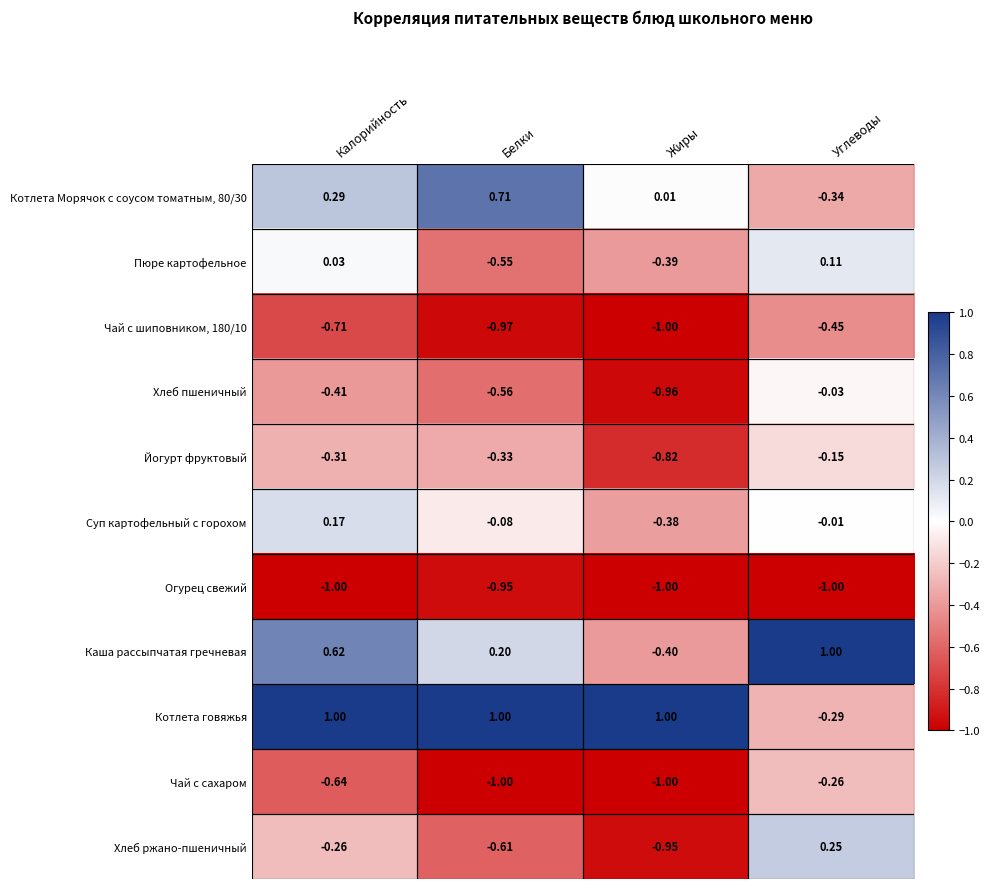

At which label is Пюре картофельное closest to 0?

Калорийность